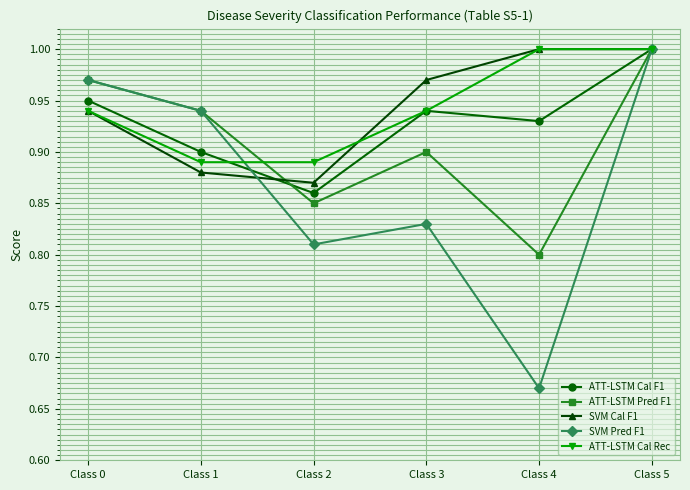

Which series has the largest range (max minus min)?

SVM Pred F1